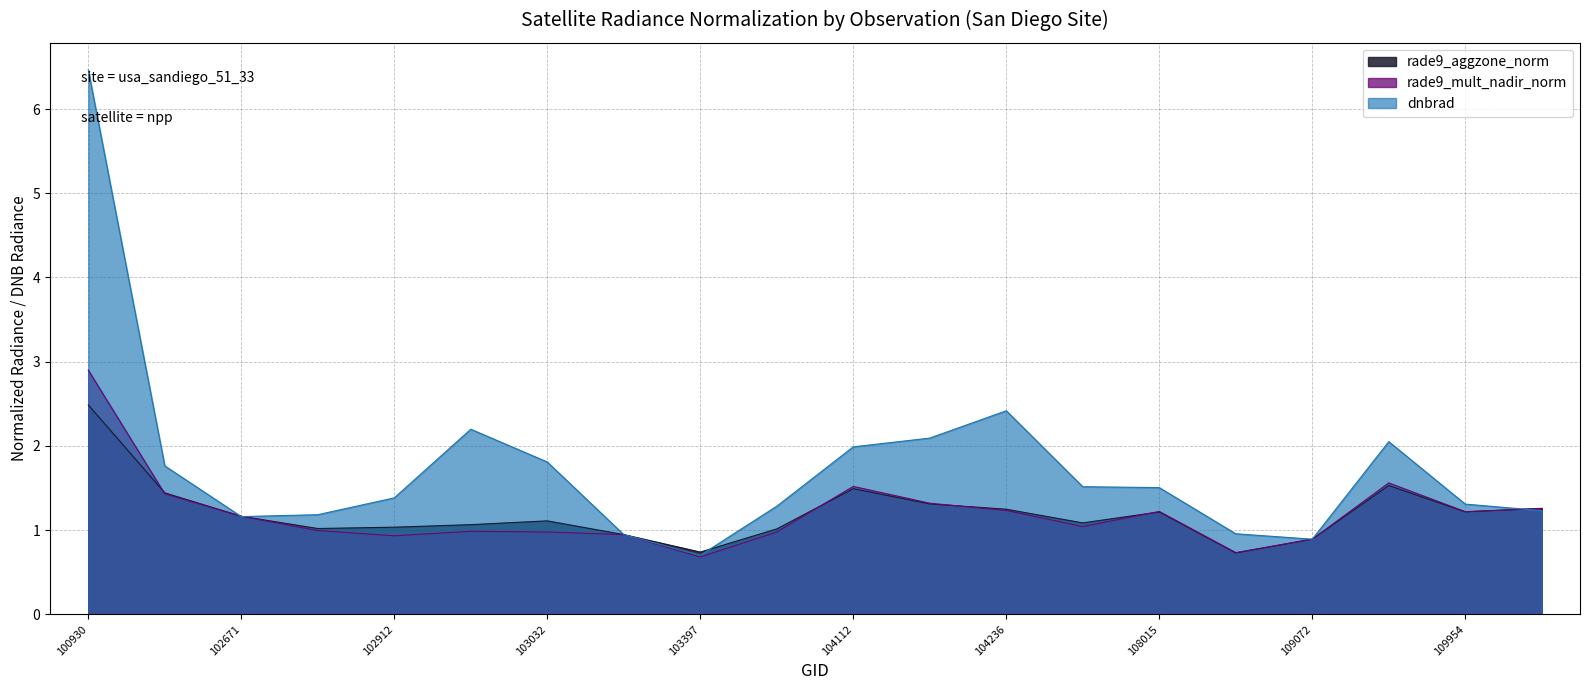

What is the average value of the rade9_mult_nadir_norm series?

1.2